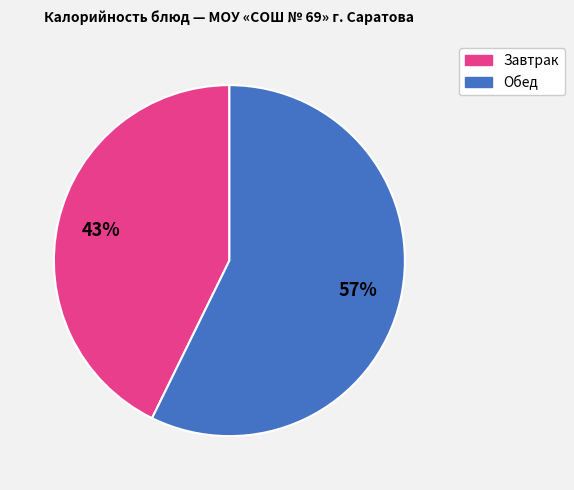

Is there a majority slice in this chart?

Yes